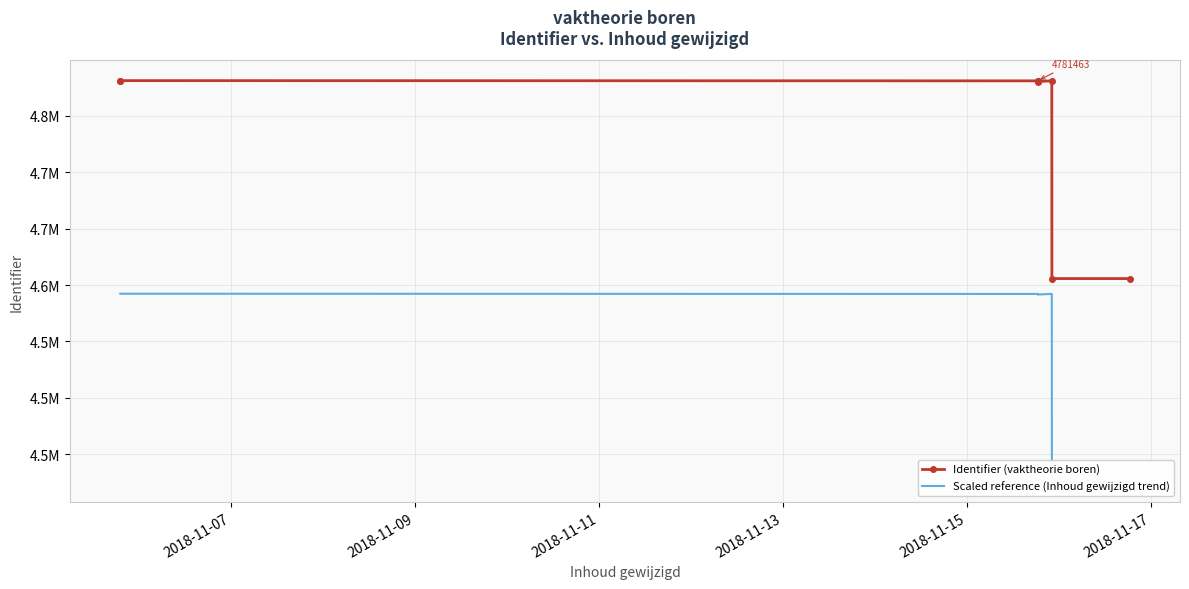

Is the value of Identifier (vaktheorie boren) at 7 greater than the value of Scaled reference (Inhoud gewijzigd trend) at 2018-11-07?

Yes